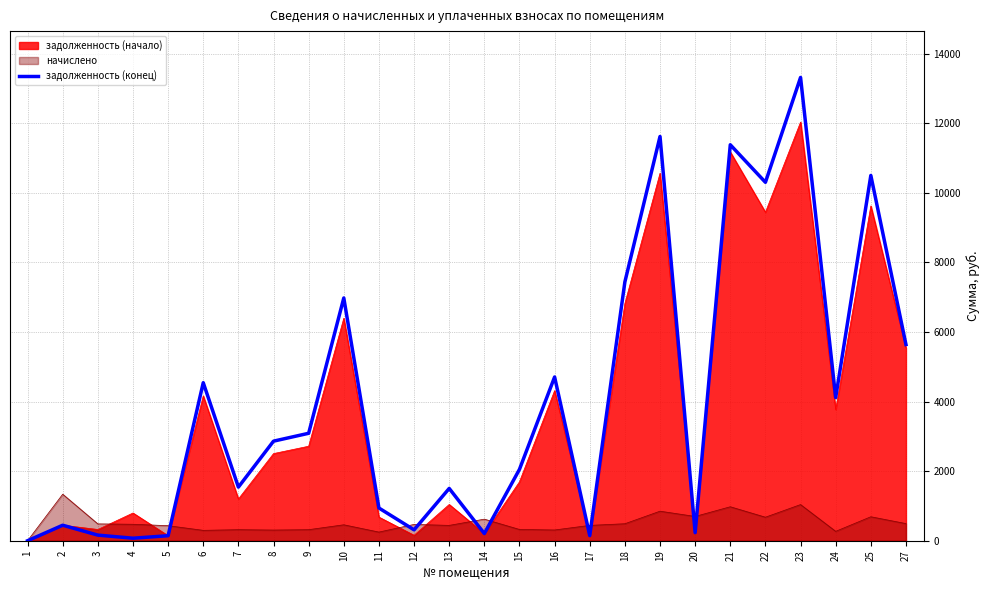

List the series in order of their peak value, lowest first.

начислено, задолженность (начало), задолженность (конец)